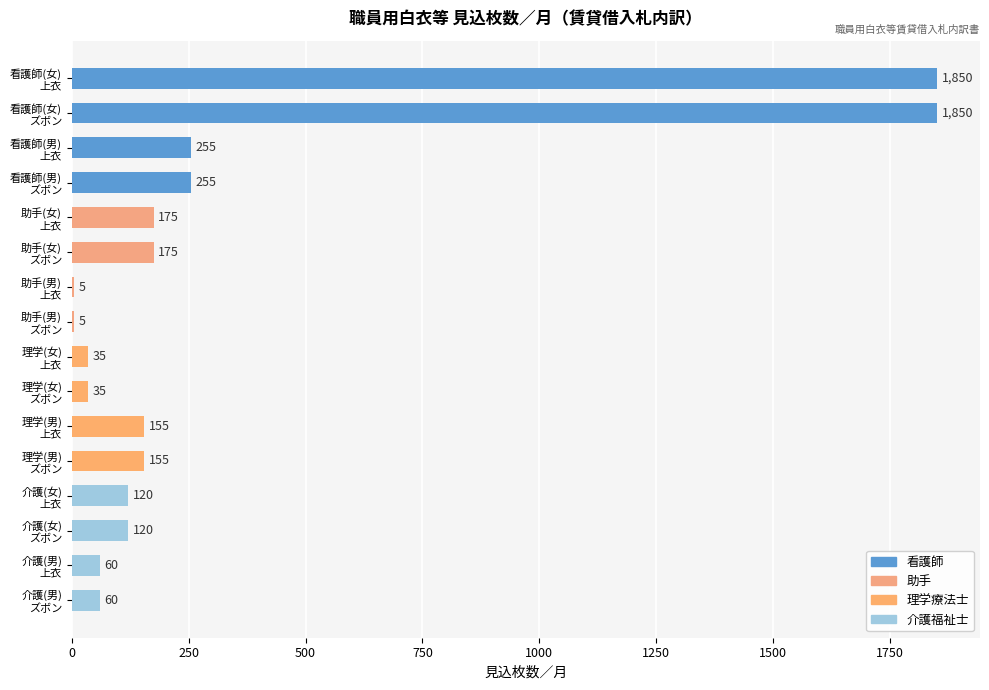

Count the number of data series in this chart.

1